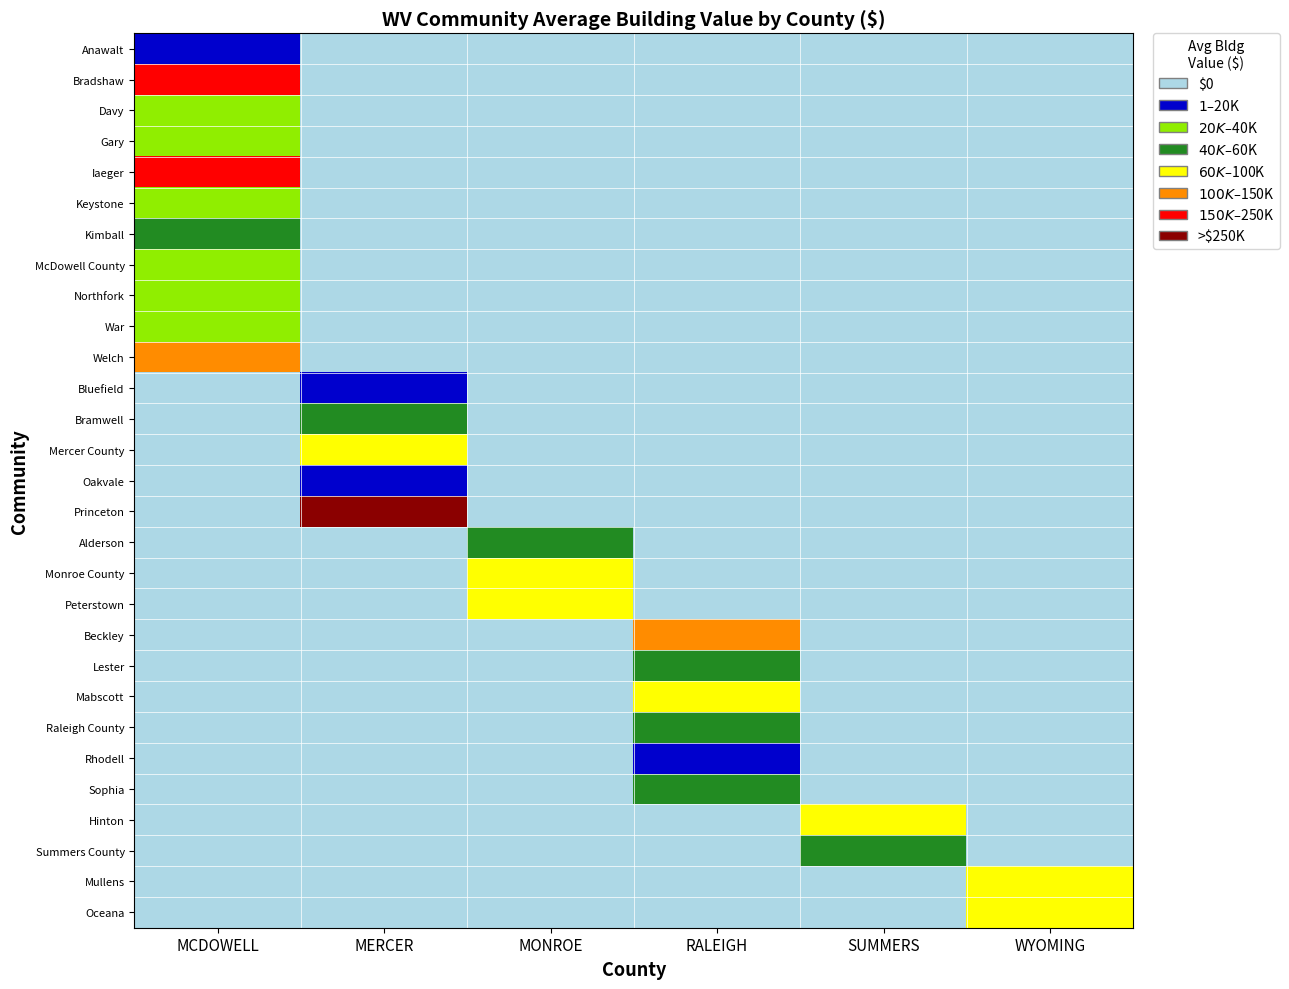

Reading left to right, extract all data points from this chart.

Anawalt: MCDOWELL=15163.8	MERCER=0.0	MONROE=0.0	RALEIGH=0.0	SUMMERS=0.0	WYOMING=0.0
Bradshaw: MCDOWELL=217120.4	MERCER=0.0	MONROE=0.0	RALEIGH=0.0	SUMMERS=0.0	WYOMING=0.0
Davy: MCDOWELL=21460.7	MERCER=0.0	MONROE=0.0	RALEIGH=0.0	SUMMERS=0.0	WYOMING=0.0
Gary: MCDOWELL=29021.0	MERCER=0.0	MONROE=0.0	RALEIGH=0.0	SUMMERS=0.0	WYOMING=0.0
Iaeger: MCDOWELL=212289.4	MERCER=0.0	MONROE=0.0	RALEIGH=0.0	SUMMERS=0.0	WYOMING=0.0
Keystone: MCDOWELL=34313.2	MERCER=0.0	MONROE=0.0	RALEIGH=0.0	SUMMERS=0.0	WYOMING=0.0
Kimball: MCDOWELL=50483.3	MERCER=0.0	MONROE=0.0	RALEIGH=0.0	SUMMERS=0.0	WYOMING=0.0
McDowell County: MCDOWELL=27654.9	MERCER=0.0	MONROE=0.0	RALEIGH=0.0	SUMMERS=0.0	WYOMING=0.0
Northfork: MCDOWELL=35211.5	MERCER=0.0	MONROE=0.0	RALEIGH=0.0	SUMMERS=0.0	WYOMING=0.0
War: MCDOWELL=33909.5	MERCER=0.0	MONROE=0.0	RALEIGH=0.0	SUMMERS=0.0	WYOMING=0.0
Welch: MCDOWELL=103711.1	MERCER=0.0	MONROE=0.0	RALEIGH=0.0	SUMMERS=0.0	WYOMING=0.0
Bluefield: MCDOWELL=0.0	MERCER=15500.0	MONROE=0.0	RALEIGH=0.0	SUMMERS=0.0	WYOMING=0.0
Bramwell: MCDOWELL=0.0	MERCER=55674.8	MONROE=0.0	RALEIGH=0.0	SUMMERS=0.0	WYOMING=0.0
Mercer County: MCDOWELL=0.0	MERCER=65098.1	MONROE=0.0	RALEIGH=0.0	SUMMERS=0.0	WYOMING=0.0
Oakvale: MCDOWELL=0.0	MERCER=17913.7	MONROE=0.0	RALEIGH=0.0	SUMMERS=0.0	WYOMING=0.0
Princeton: MCDOWELL=0.0	MERCER=328867.6	MONROE=0.0	RALEIGH=0.0	SUMMERS=0.0	WYOMING=0.0
Alderson: MCDOWELL=0.0	MERCER=0.0	MONROE=49085.5	RALEIGH=0.0	SUMMERS=0.0	WYOMING=0.0
Monroe County: MCDOWELL=0.0	MERCER=0.0	MONROE=82388.9	RALEIGH=0.0	SUMMERS=0.0	WYOMING=0.0
Peterstown: MCDOWELL=0.0	MERCER=0.0	MONROE=63653.0	RALEIGH=0.0	SUMMERS=0.0	WYOMING=0.0
Beckley: MCDOWELL=0.0	MERCER=0.0	MONROE=0.0	RALEIGH=138913.7	SUMMERS=0.0	WYOMING=0.0
Lester: MCDOWELL=0.0	MERCER=0.0	MONROE=0.0	RALEIGH=40310.0	SUMMERS=0.0	WYOMING=0.0
Mabscott: MCDOWELL=0.0	MERCER=0.0	MONROE=0.0	RALEIGH=69683.9	SUMMERS=0.0	WYOMING=0.0
Raleigh County: MCDOWELL=0.0	MERCER=0.0	MONROE=0.0	RALEIGH=53742.9	SUMMERS=0.0	WYOMING=0.0
Rhodell: MCDOWELL=0.0	MERCER=0.0	MONROE=0.0	RALEIGH=16958.0	SUMMERS=0.0	WYOMING=0.0
Sophia: MCDOWELL=0.0	MERCER=0.0	MONROE=0.0	RALEIGH=55619.2	SUMMERS=0.0	WYOMING=0.0
Hinton: MCDOWELL=0.0	MERCER=0.0	MONROE=0.0	RALEIGH=0.0	SUMMERS=81858.0	WYOMING=0.0
Summers County: MCDOWELL=0.0	MERCER=0.0	MONROE=0.0	RALEIGH=0.0	SUMMERS=47112.6	WYOMING=0.0
Mullens: MCDOWELL=0.0	MERCER=0.0	MONROE=0.0	RALEIGH=0.0	SUMMERS=0.0	WYOMING=85220.3
Oceana: MCDOWELL=0.0	MERCER=0.0	MONROE=0.0	RALEIGH=0.0	SUMMERS=0.0	WYOMING=78362.6